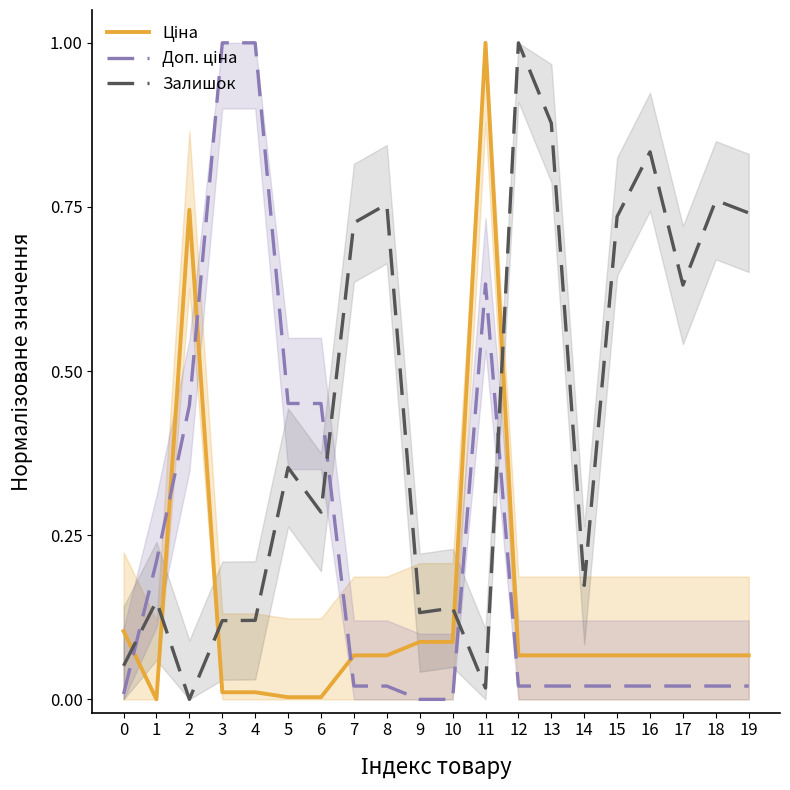

What is the difference between the second highest and minimum values in the Ціна series?

0.7